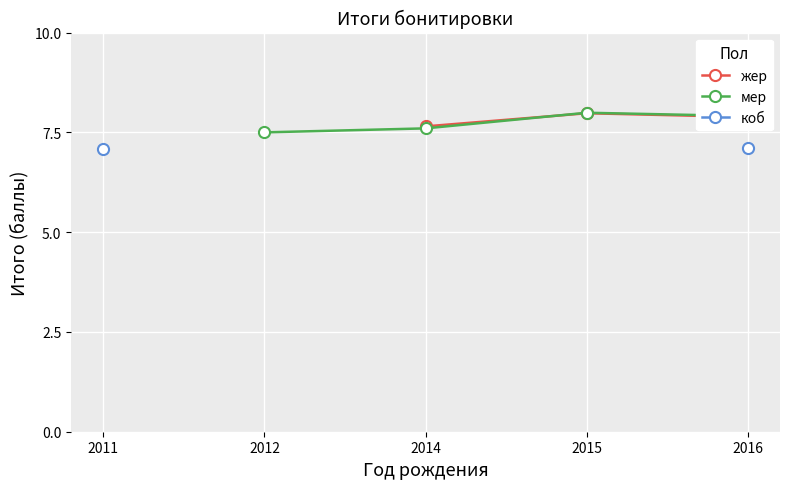

How many values in коб are above zero?

2